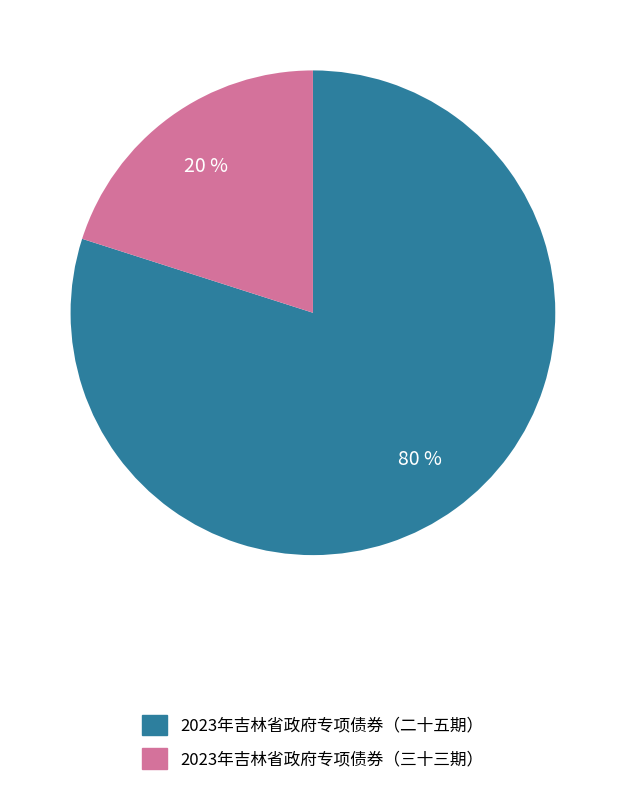

How many segments does this pie chart have?

2